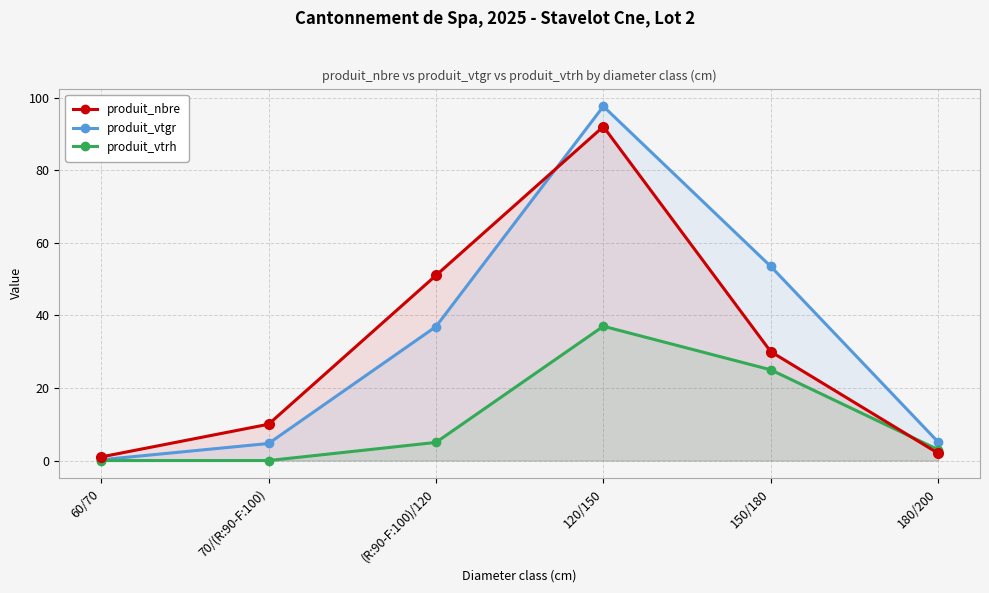

Rank the series by their maximum value, from lowest to highest.

produit_vtrh, produit_nbre, produit_vtgr